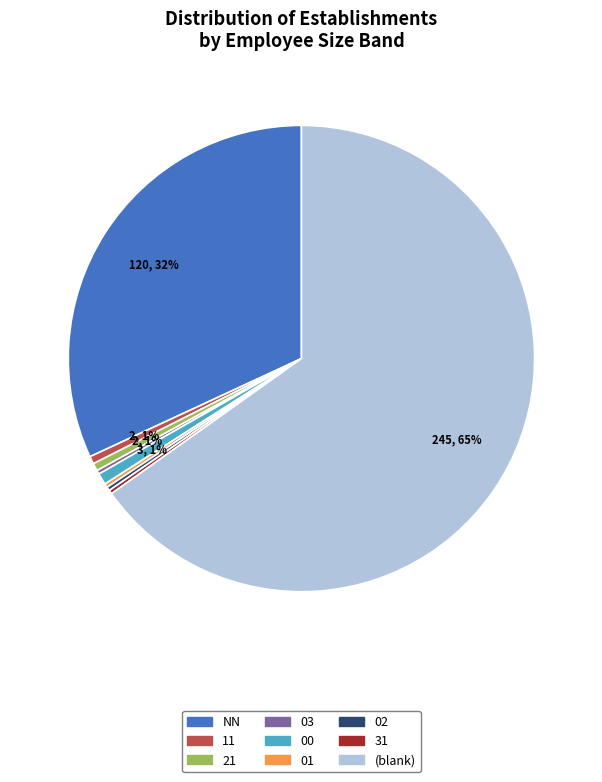

Is there any slice that represents more than half of the pie?

Yes